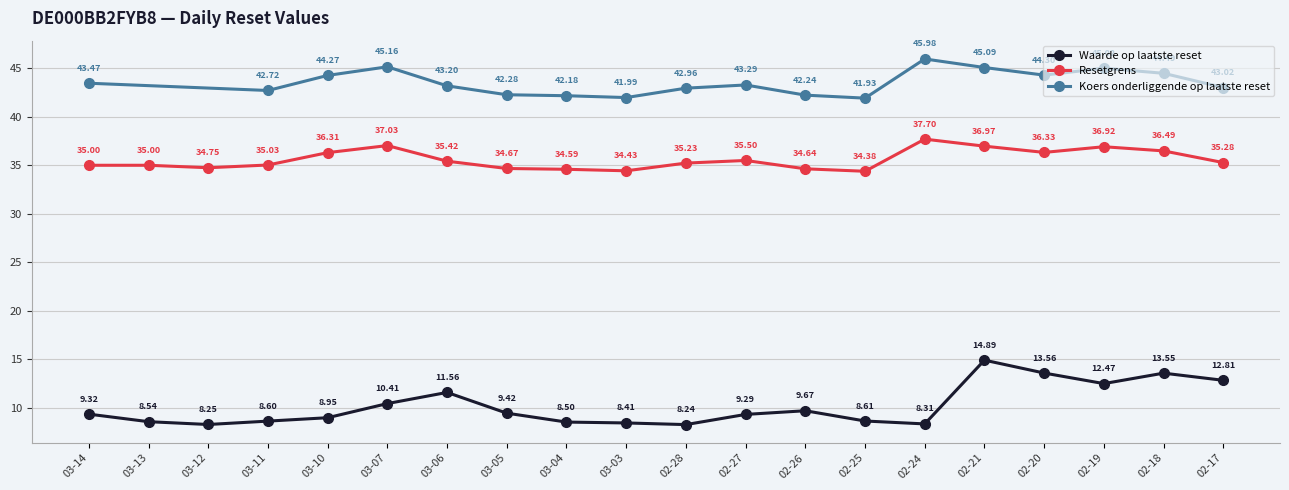

How many data points in Resetgrens are above 35?

14